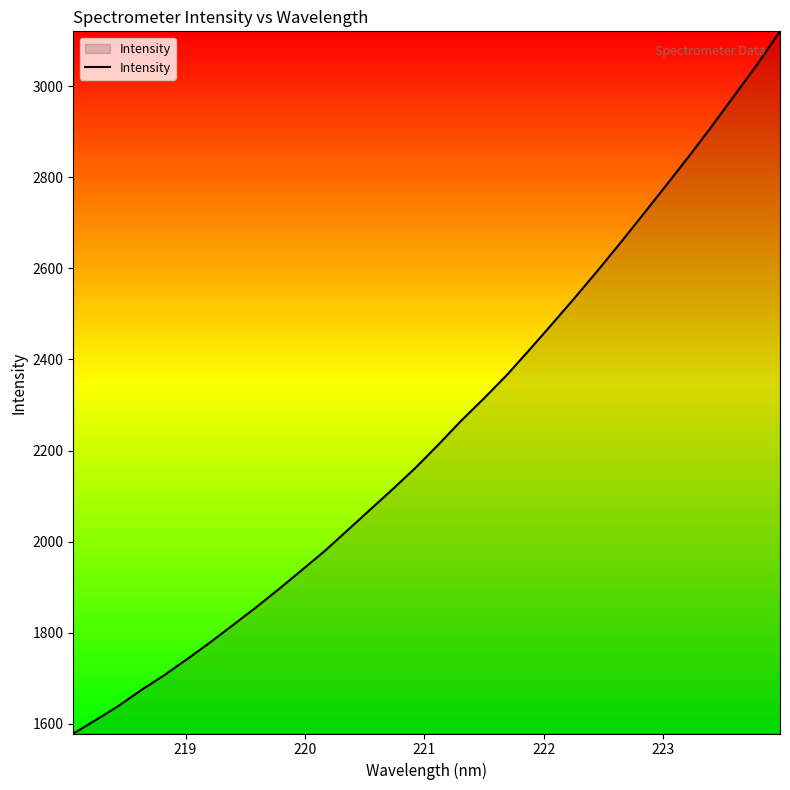

Count the number of values greater than 2212.

16